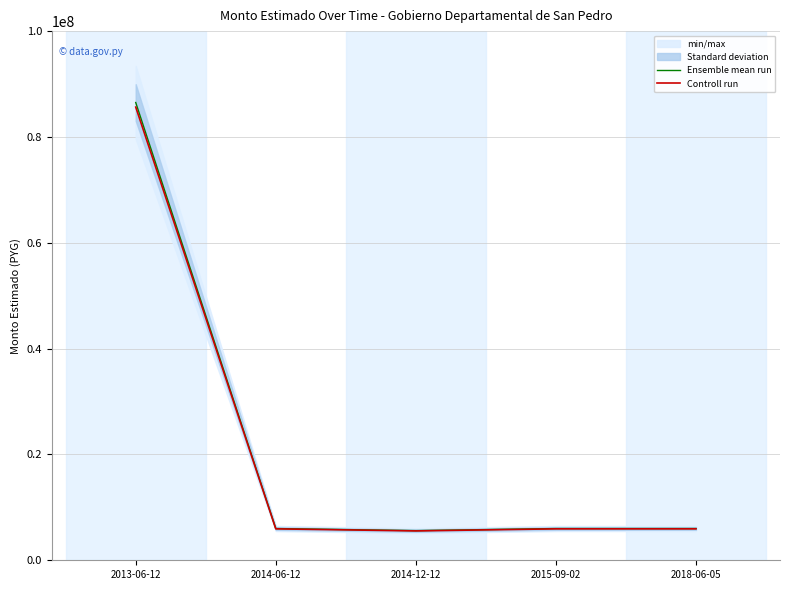

At which label does Ensemble mean run first exceed 6000000?

2013-06-12